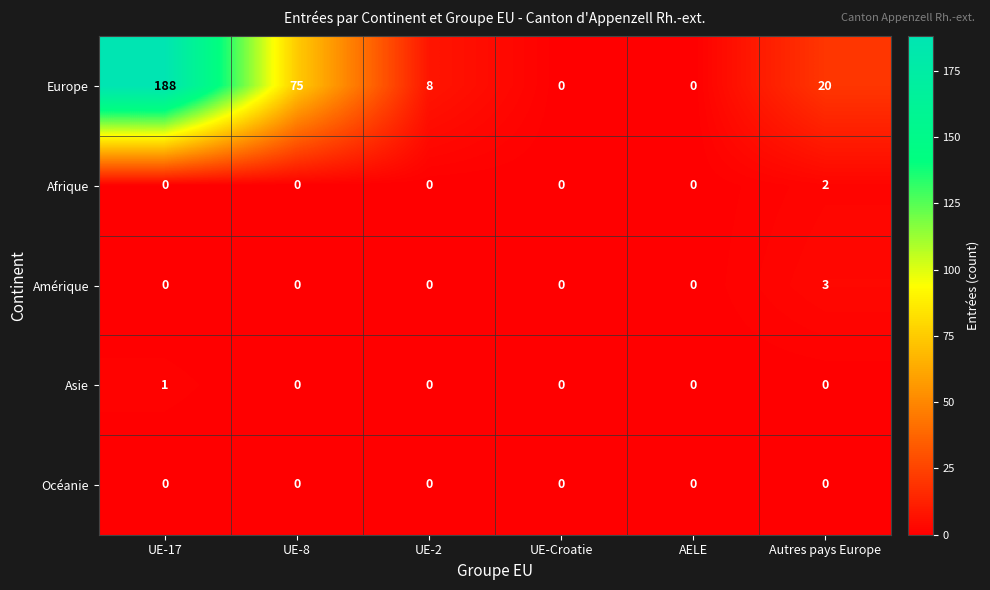

Reading left to right, list all the values displayed in this chart.

Europe: UE-17=188	UE-8=75	UE-2=8	UE-Croatie=0	AELE=0	Autres pays Europe=20
Afrique: UE-17=0	UE-8=0	UE-2=0	UE-Croatie=0	AELE=0	Autres pays Europe=2
Amérique: UE-17=0	UE-8=0	UE-2=0	UE-Croatie=0	AELE=0	Autres pays Europe=3
Asie: UE-17=1	UE-8=0	UE-2=0	UE-Croatie=0	AELE=0	Autres pays Europe=0
Océanie: UE-17=0	UE-8=0	UE-2=0	UE-Croatie=0	AELE=0	Autres pays Europe=0